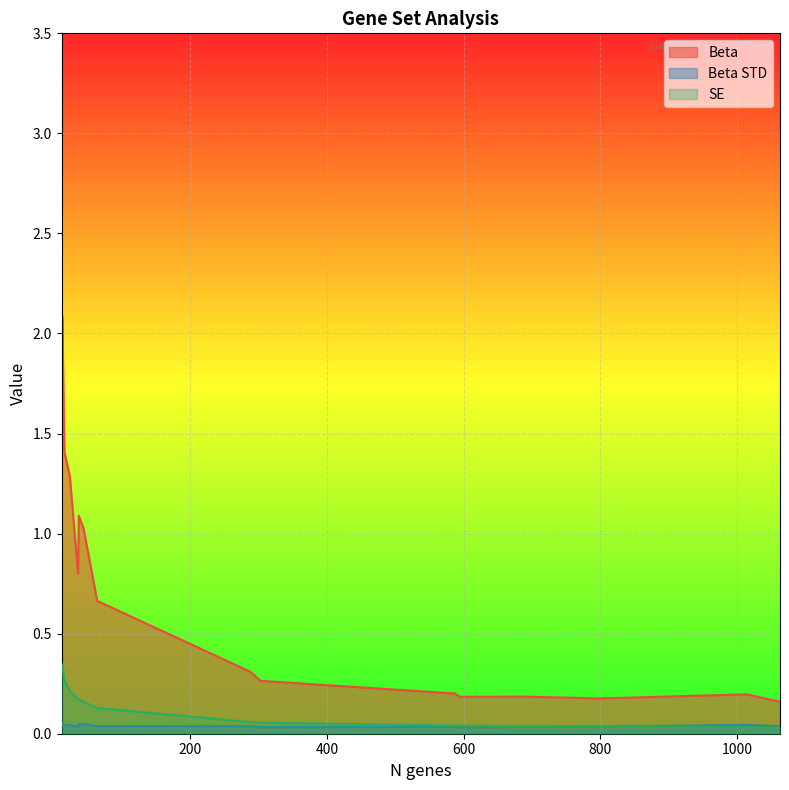

Does the chart display data point markers on the line(s)?

No